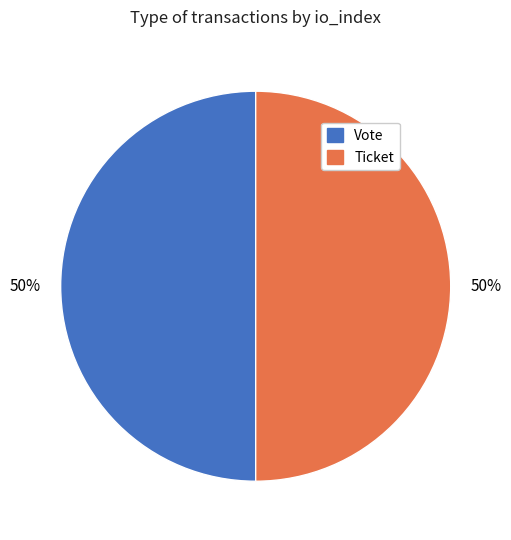

How many segments does this pie chart have?

2